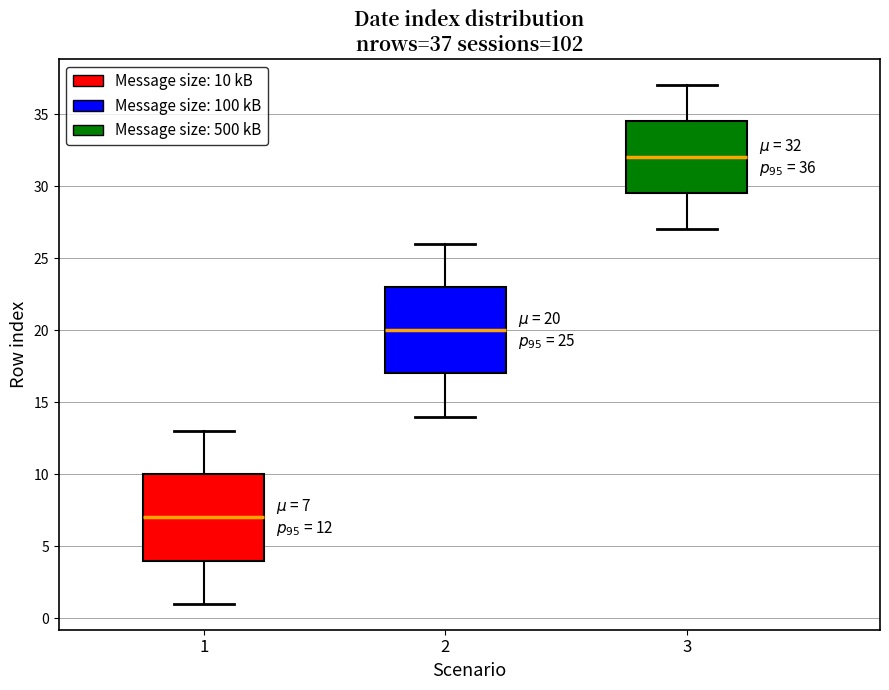

Which box's median line is the highest?

3